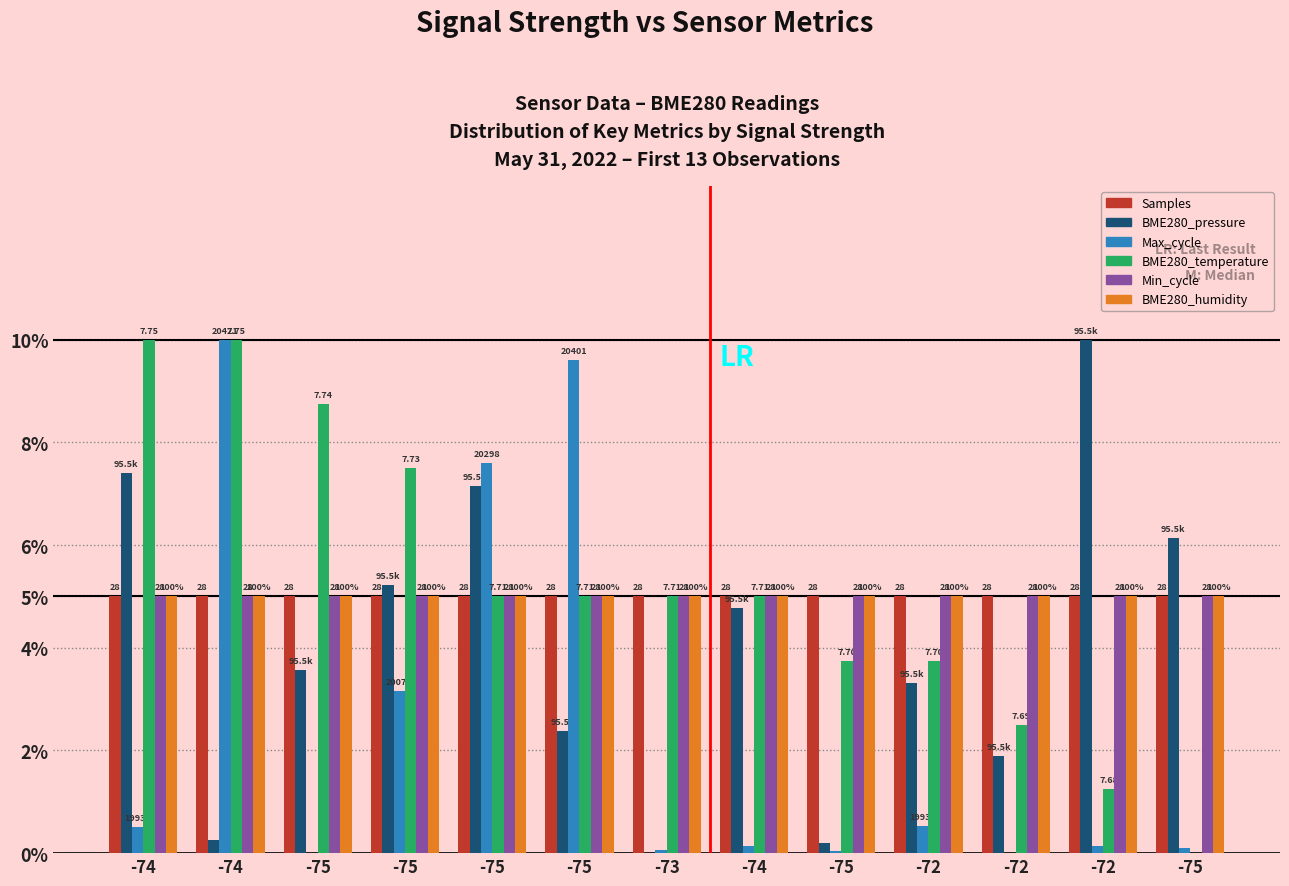

What is the maximum value for BME280_humidity?

5.0